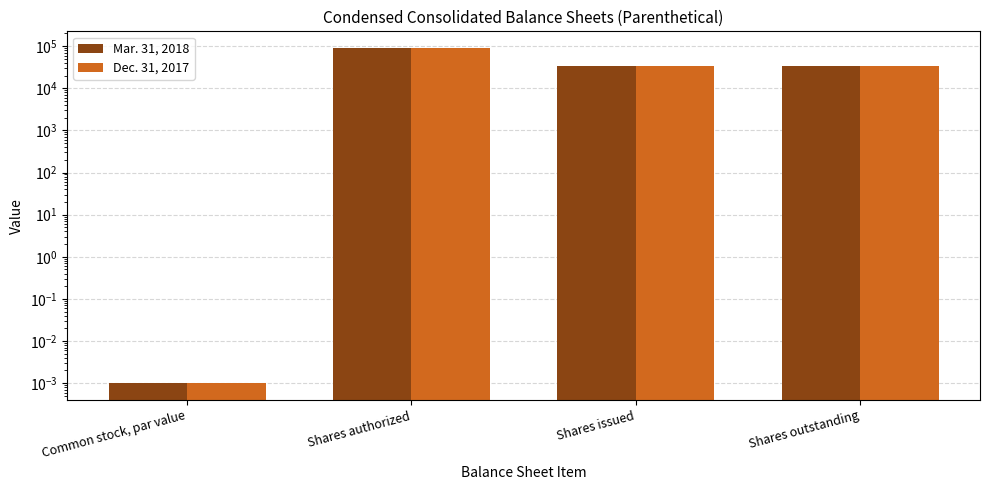

Are the bars grouped side by side (vs. stacked)?

Yes